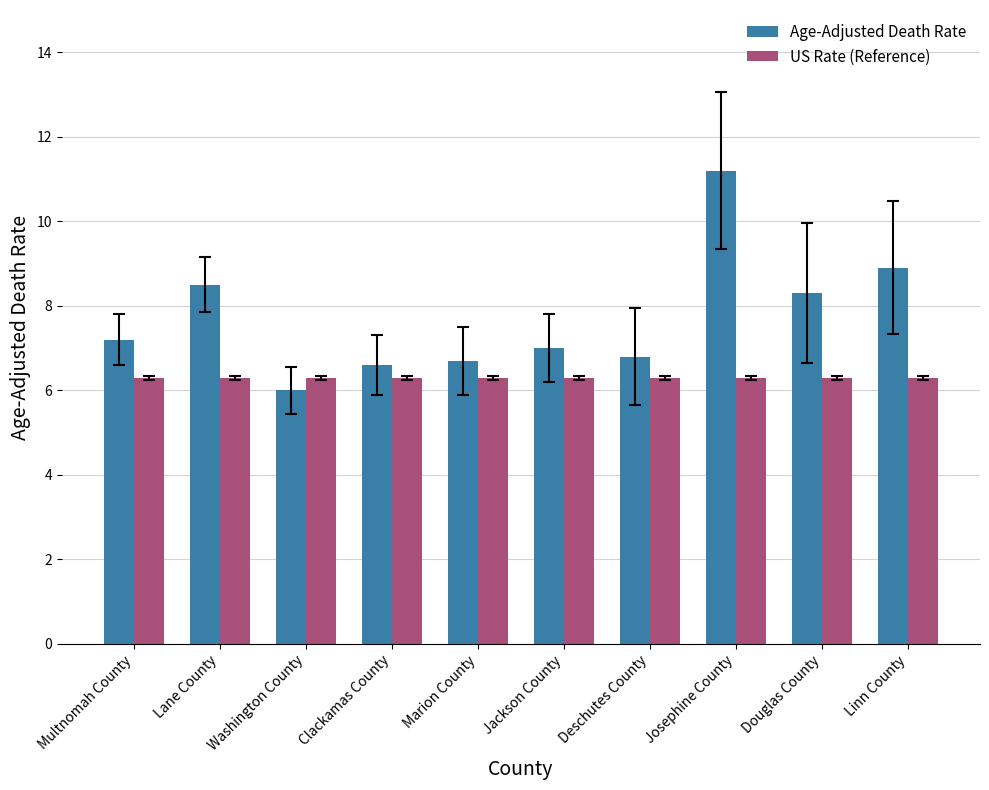

What is the approximate value of Age-Adjusted Death Rate at Marion County?

6.7